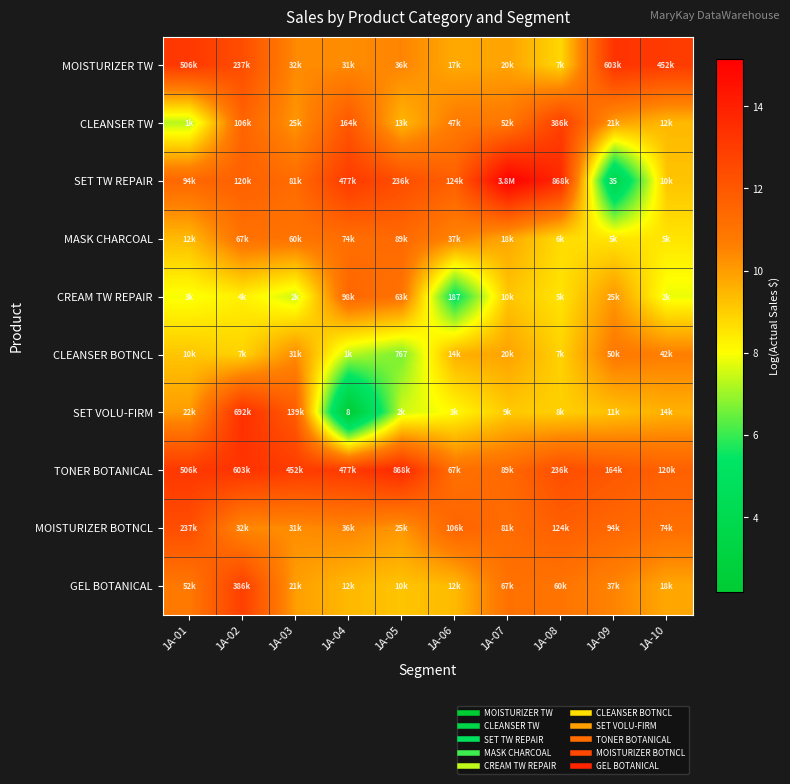

Is the value of CREAM TW REPAIR at 1A-07 greater than the value of TONER BOTANICAL at 1A-01?

No